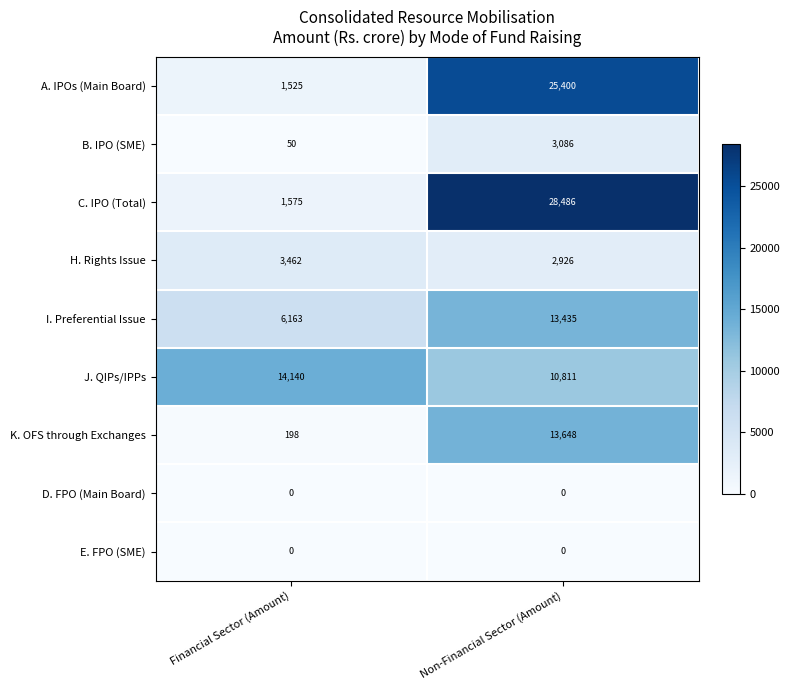

What is the minimum value for A. IPOs (Main Board)?

1525